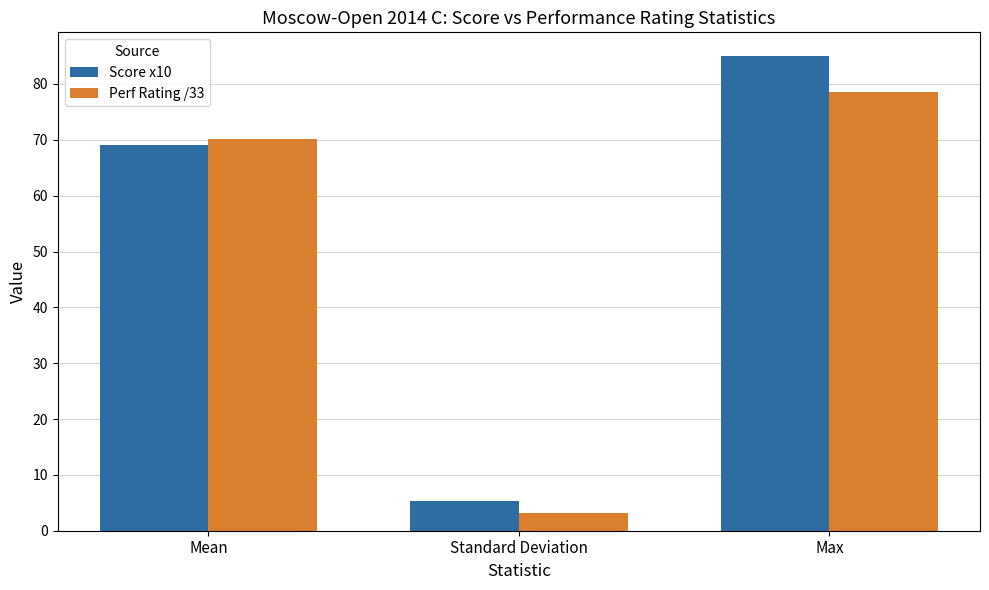

What is the difference between the maximum and minimum values in the Score x10 series?

79.6